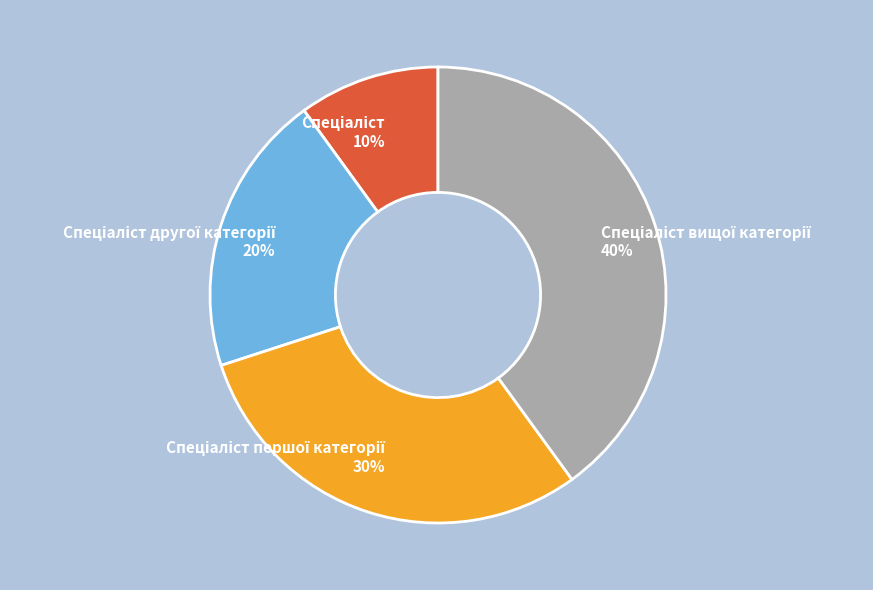

Is there any slice that represents more than half of the pie?

No